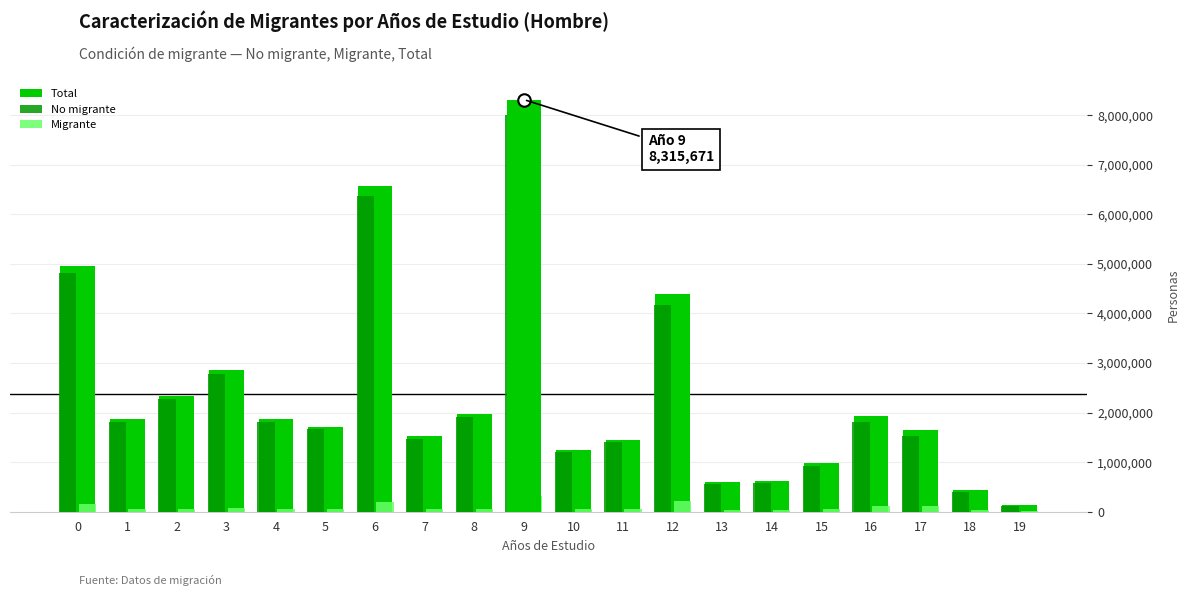

Reading right to left, list all the values displayed in this chart.

Total: 133819	431954	1642159	1931154	984948	613725	593509	4386097	1456438	1248117	8315671	1965221	1525836	6573485	1712642	1870529	2855274	2336561	1866477	4960795
No migrante: 123591	400372	1526858	1811553	932083	577449	558663	4179027	1408324	1202173	8001084	1905037	1474096	6372561	1661559	1817716	2775208	2272201	1805174	4806907
Migrante: 10228	31582	115301	119601	52865	36276	34846	207070	48114	45944	314587	60184	51740	200924	51083	52813	80066	64360	61303	153888